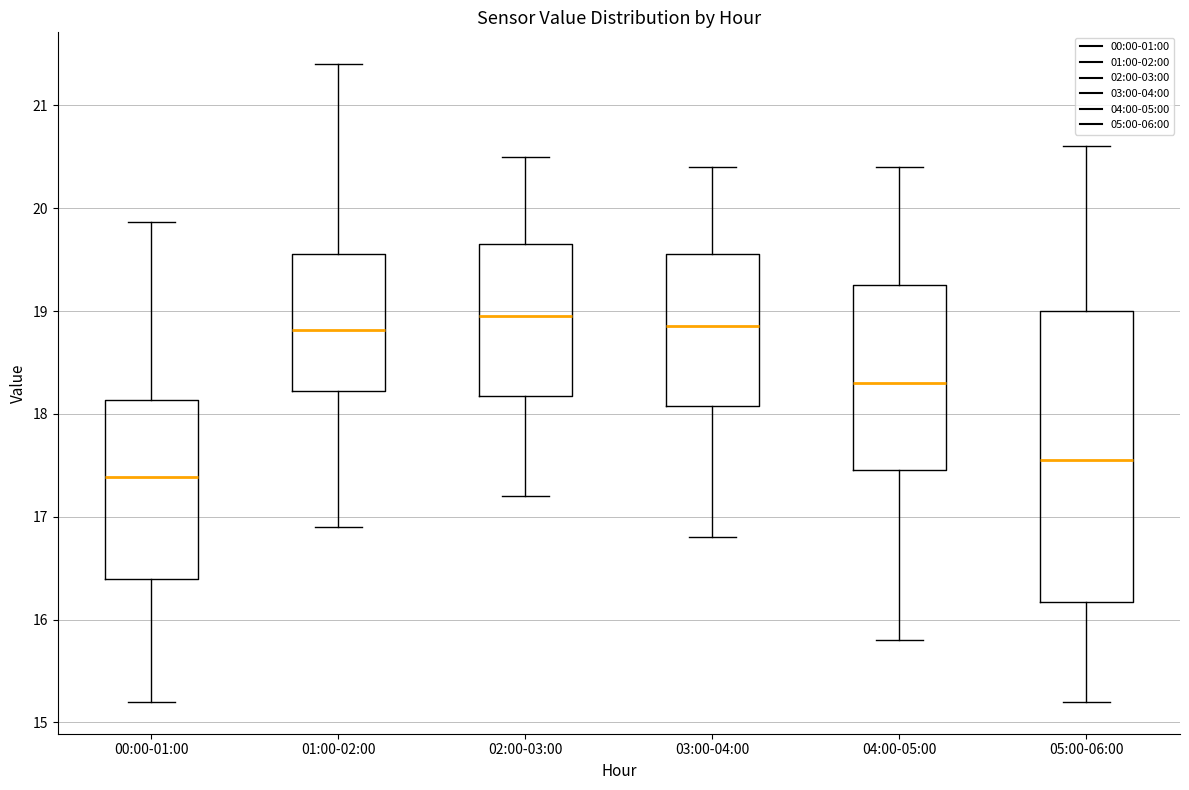

Where is the lower edge of the box for 01:00-02:00 on the y-axis? The values are not printed on the chart, so give them approximately, as read against the axis.

18.2